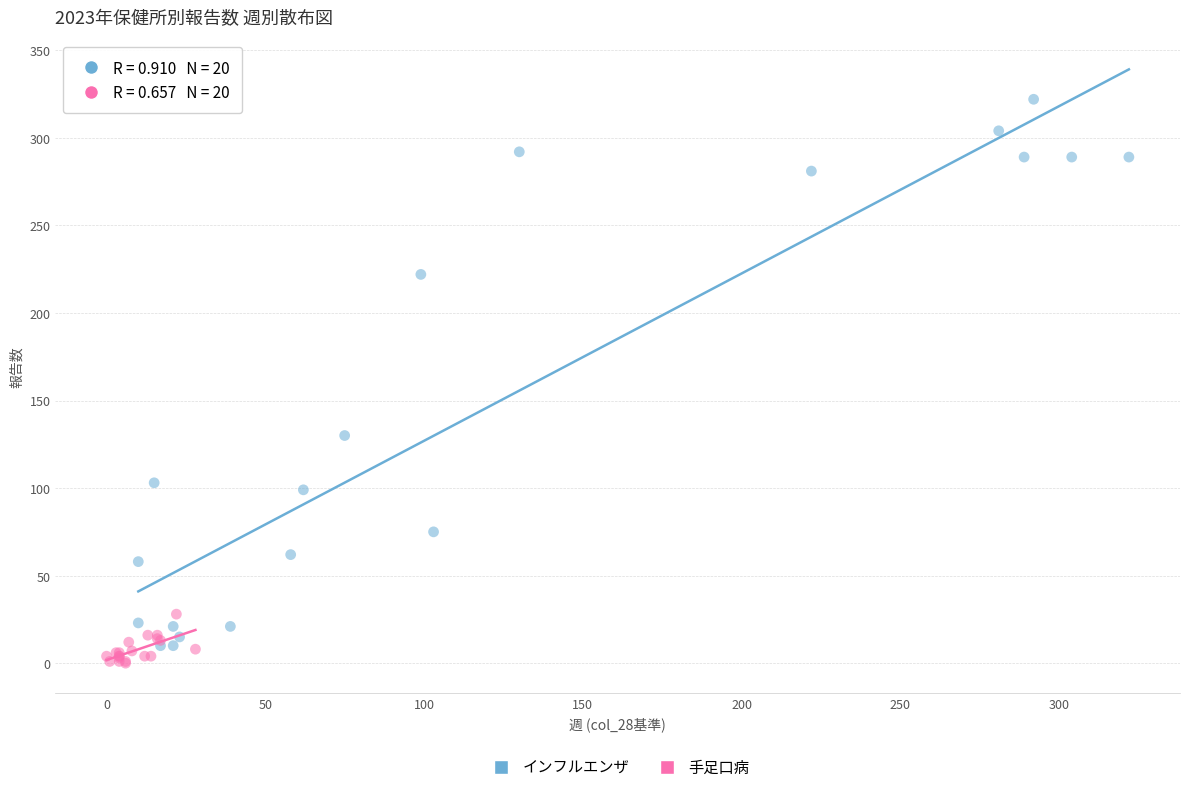

Which series reaches the maximum Y coordinate?

インフルエンザ